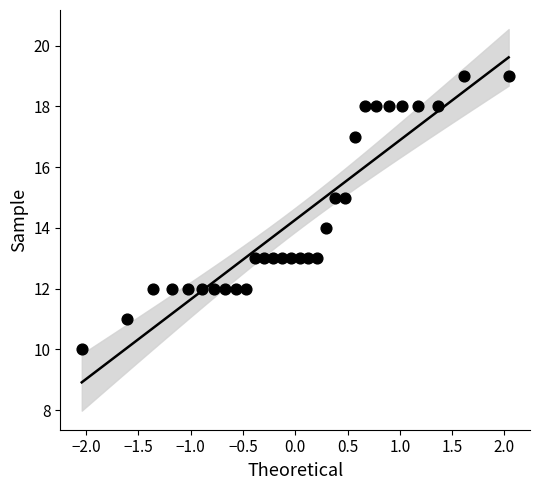

What is the range of Y values (max minus min)?

9